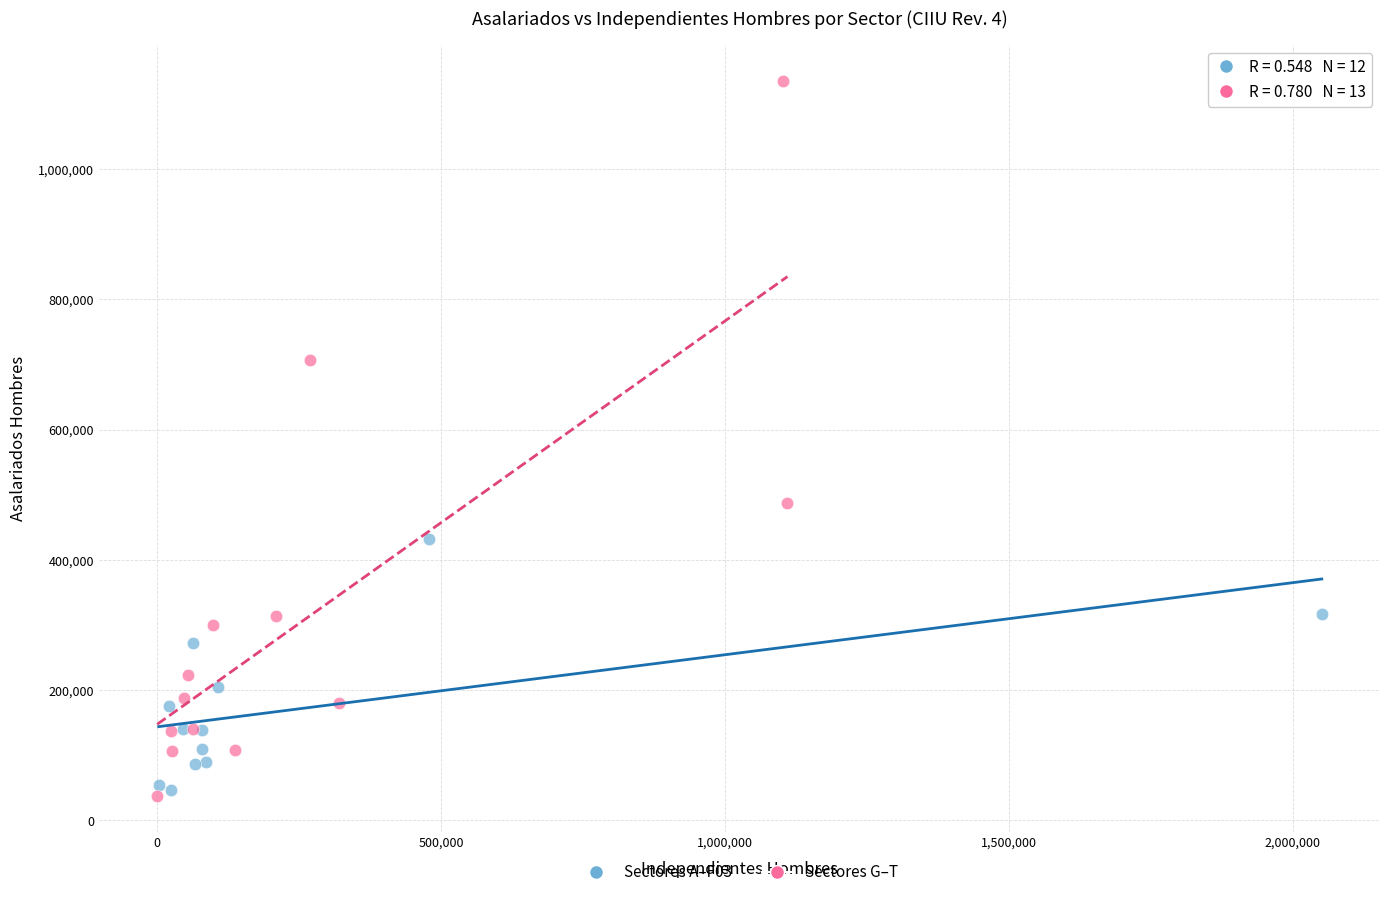

Which series has the largest Y range (max minus min)?

Sectores G–T